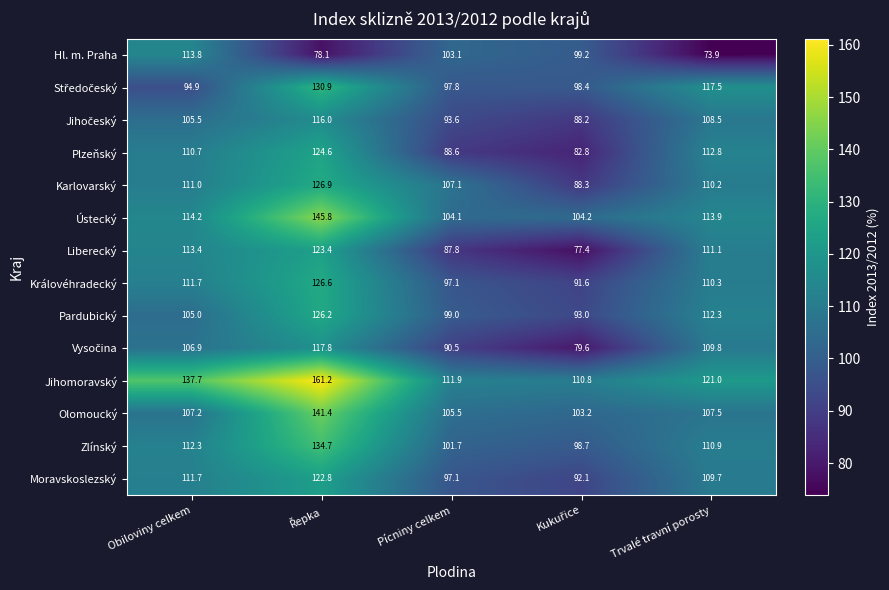

What is the difference between the maximum and minimum values in the Moravskoslezský series?

30.7